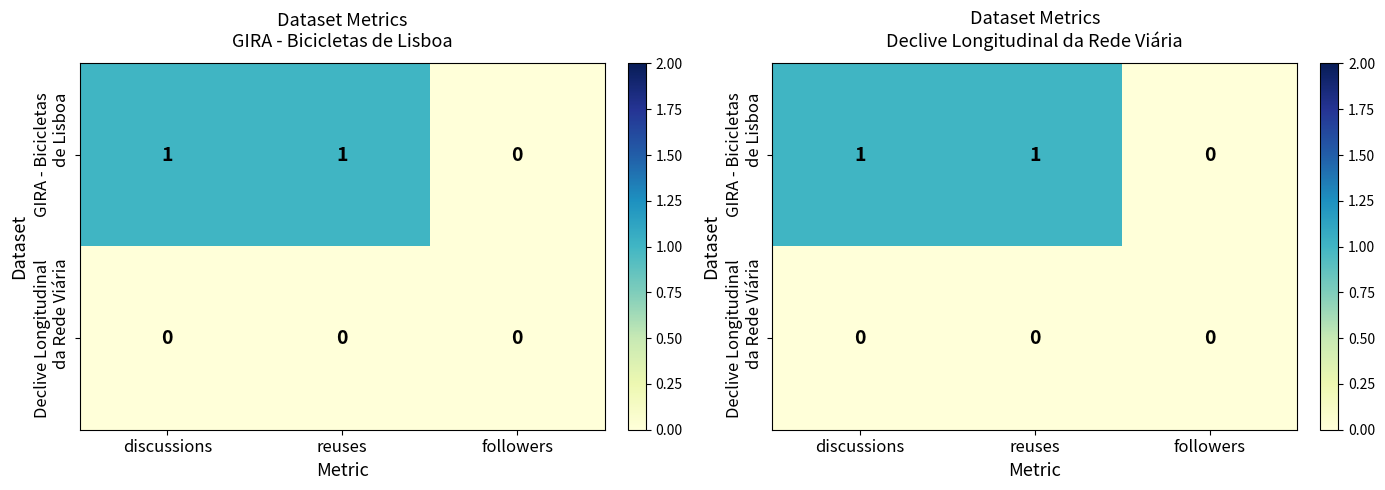

How many GIRA - Bicicletas de Lisboa values are between 0 and 1?

3